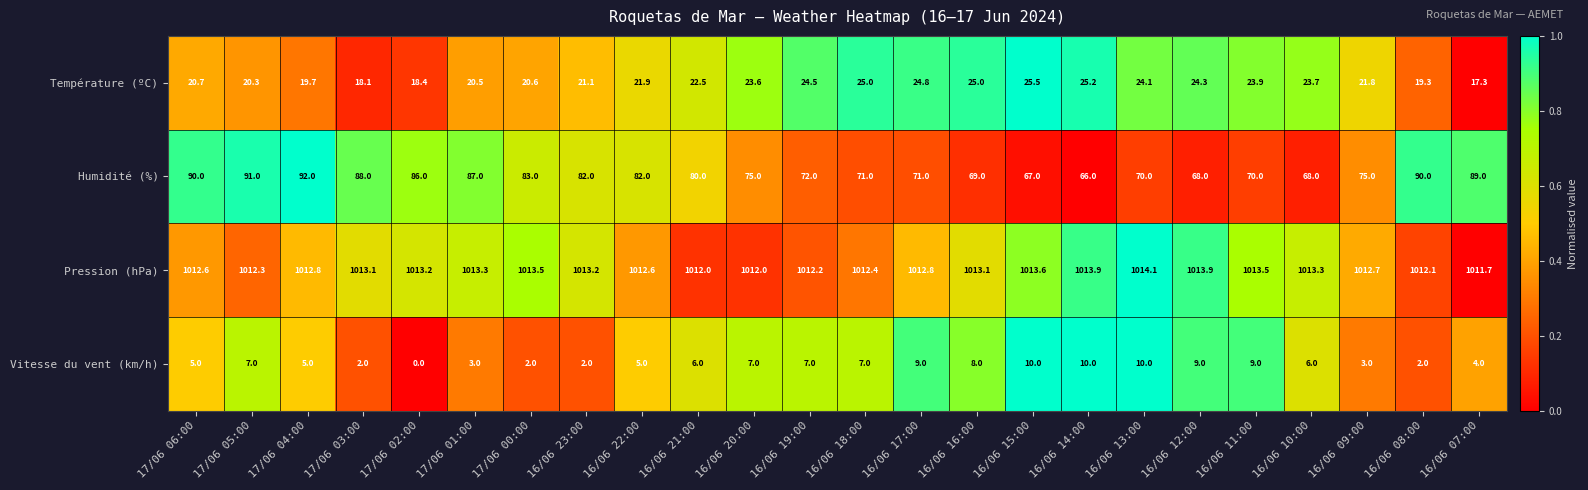

At which category does the chart reach its peak across all series?

16/06 13:00